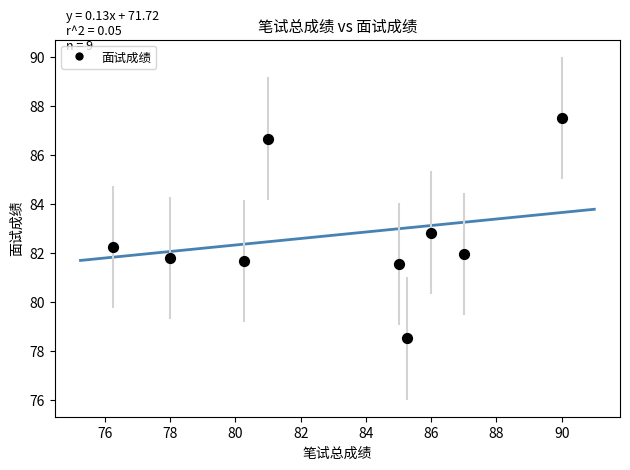

What Y value in the scatter plot is closest to 83?

82.8